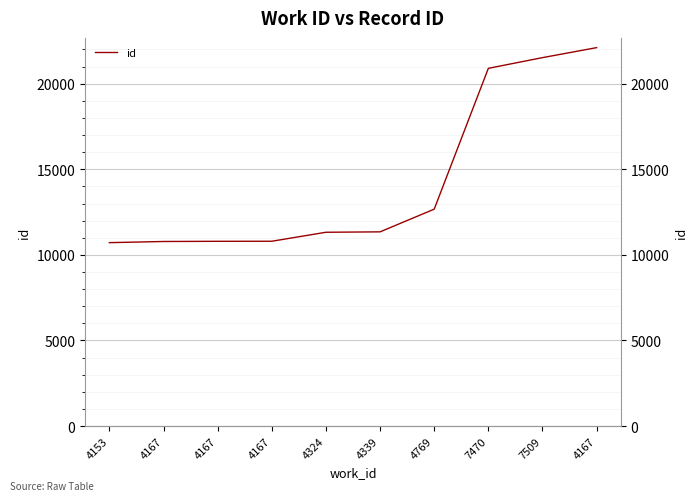

Which label corresponds to the largest value in the chart?

4167